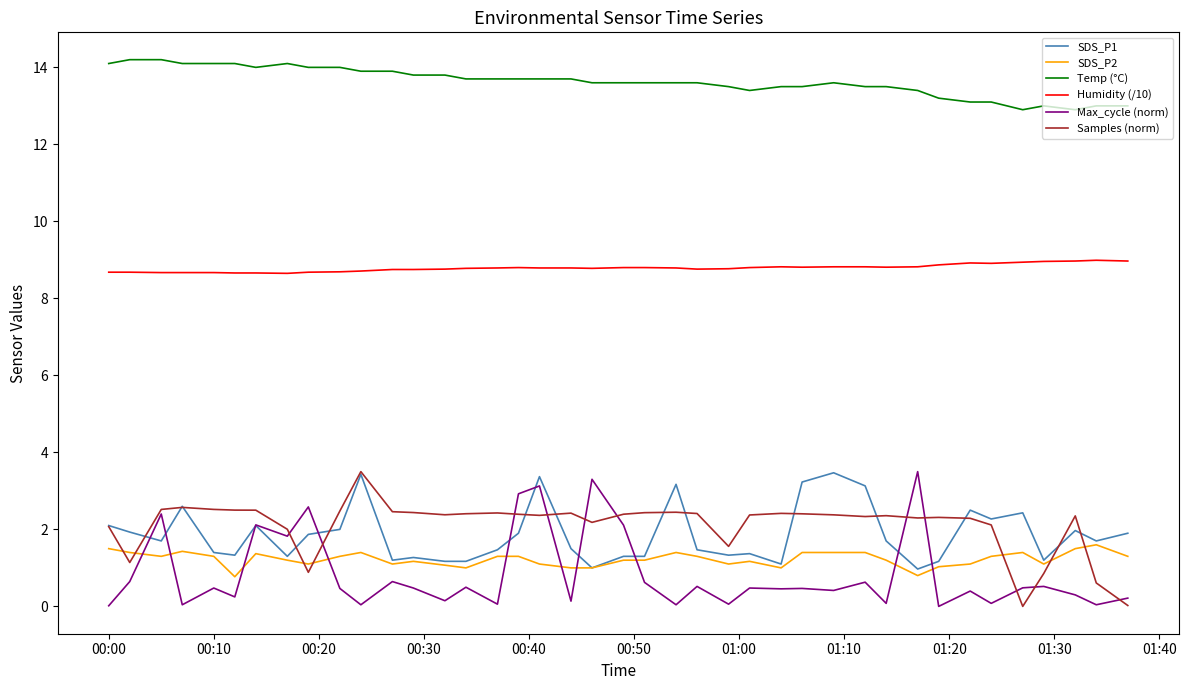

What is the highest value of the SDS_P2 series?

1.6